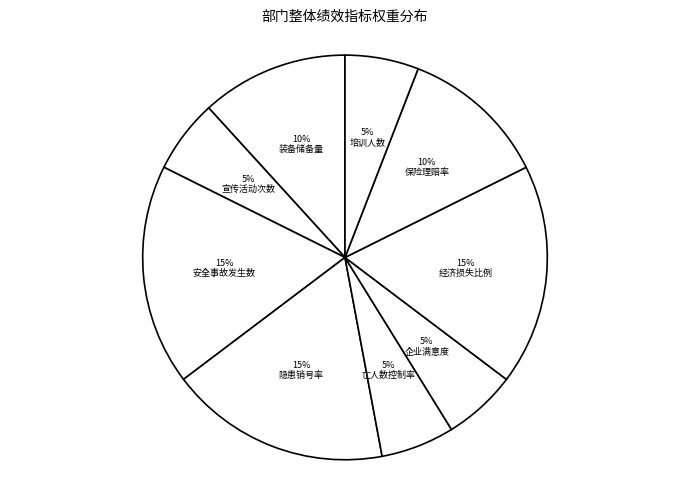

The 应急资金整治重点隐患销号率 slice represents 28% of the pie. True or false?

False